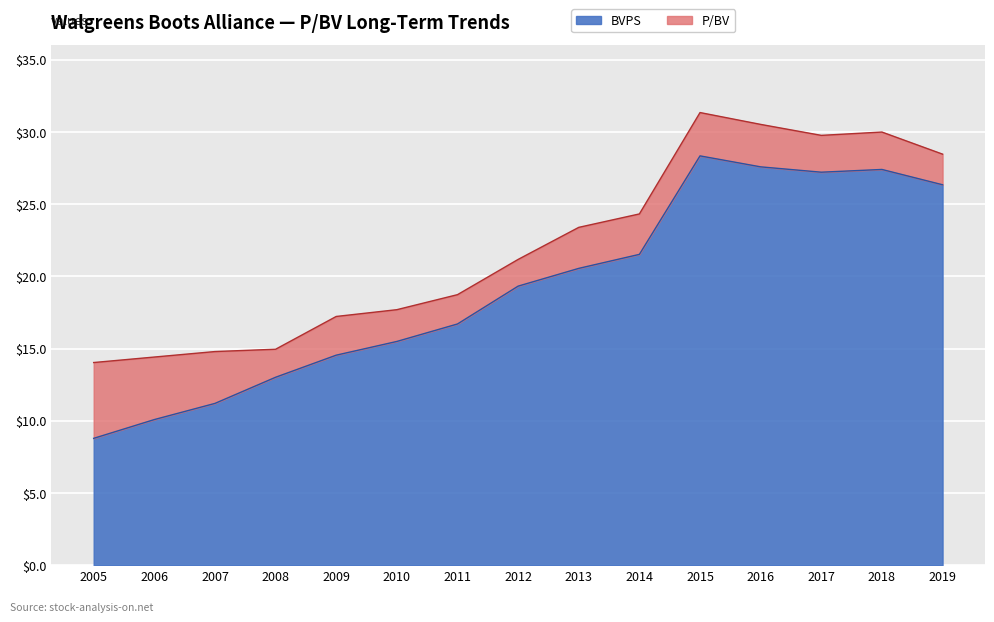

What is the minimum value shown in the chart?

8.8